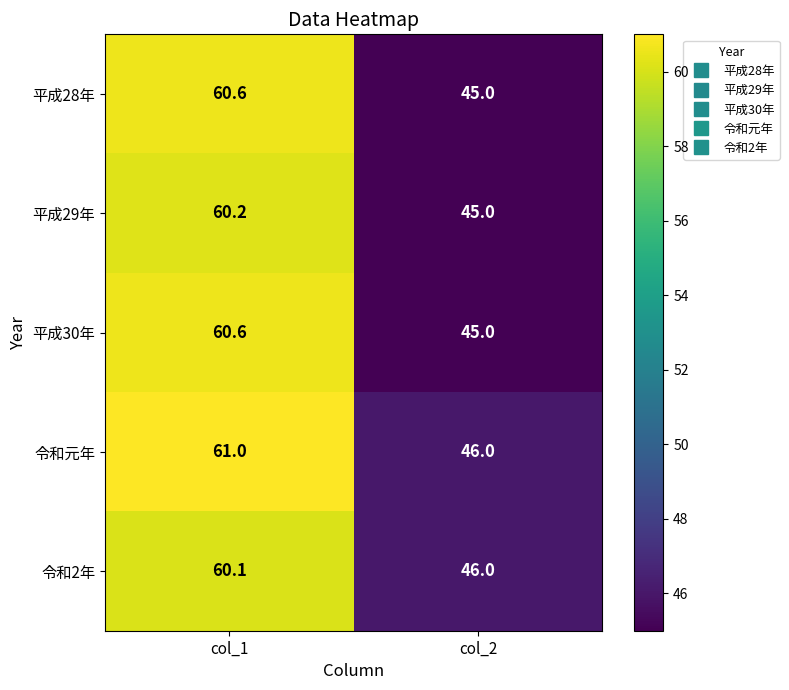

What is the smallest value displayed?

45.0